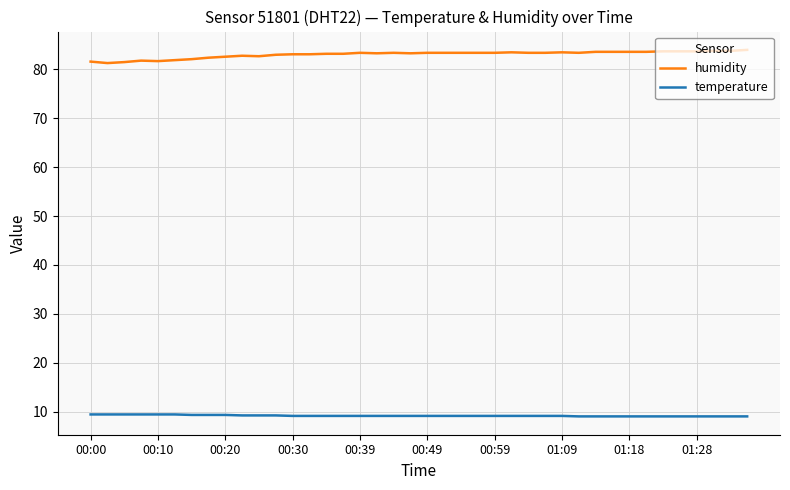

What is the difference between the maximum and minimum values in the temperature series?

0.4